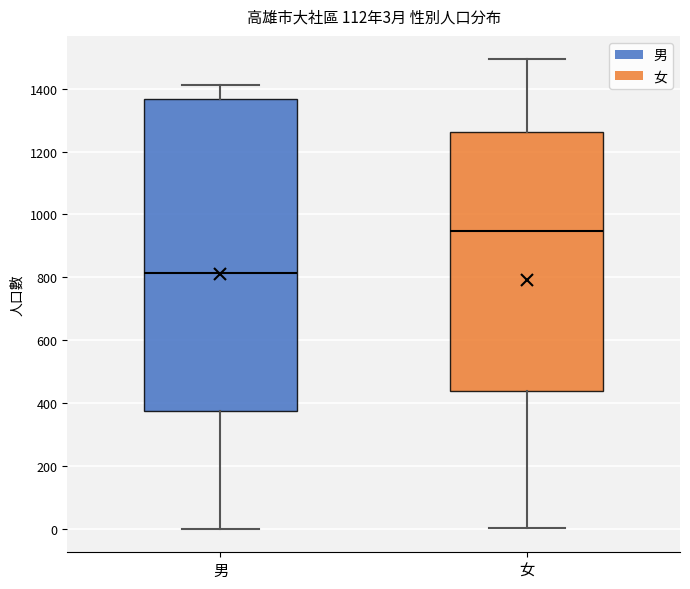

Which box has the lowest median line?

男